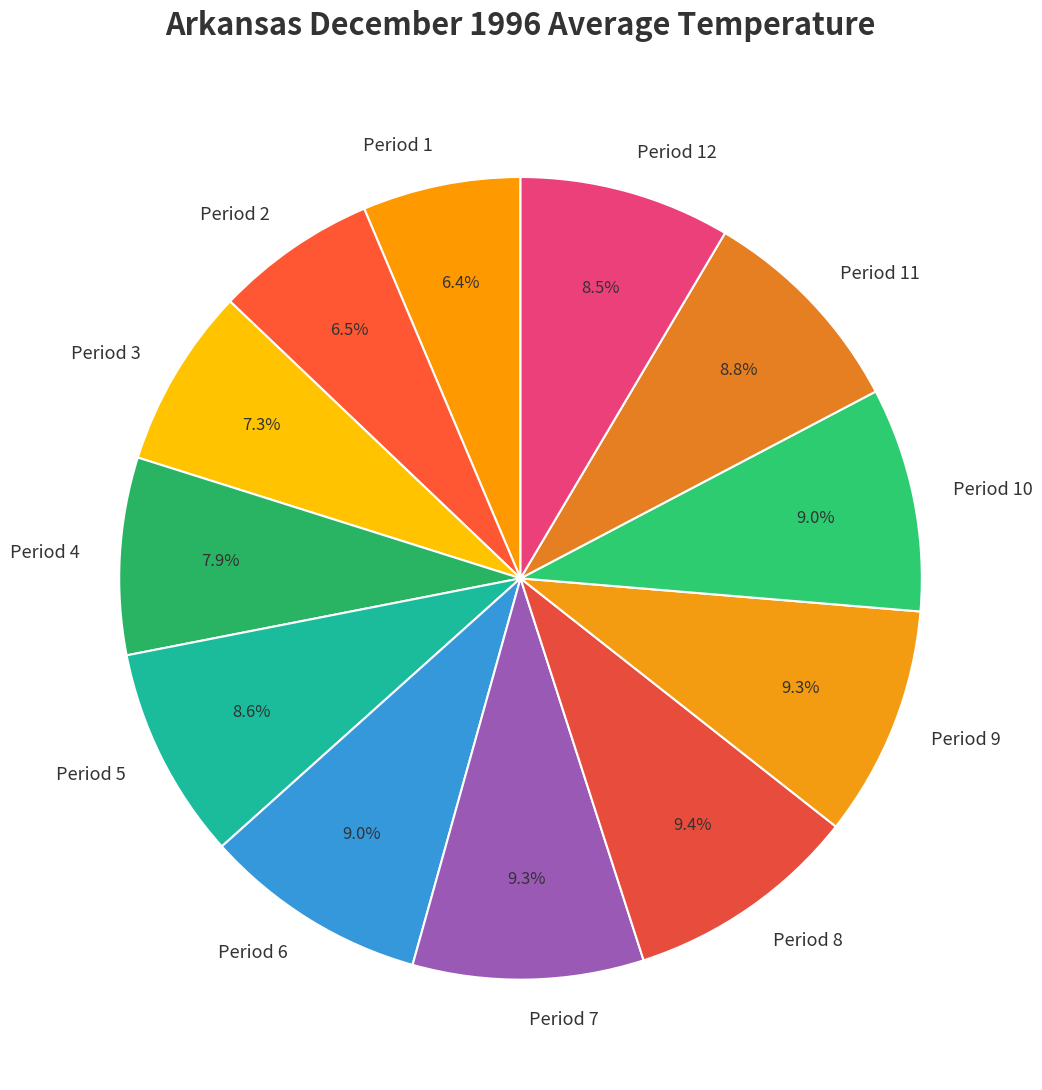

Between Period 4 and Period 8, which is larger?

Period 8